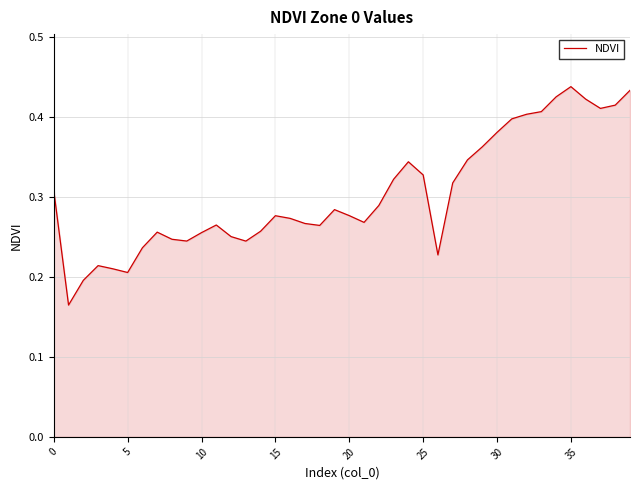

What is the label of the 22nd point from the right?

18